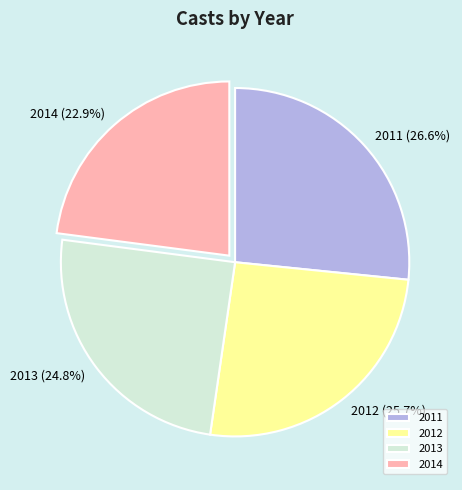

Which category has the smallest portion of the pie?

2014